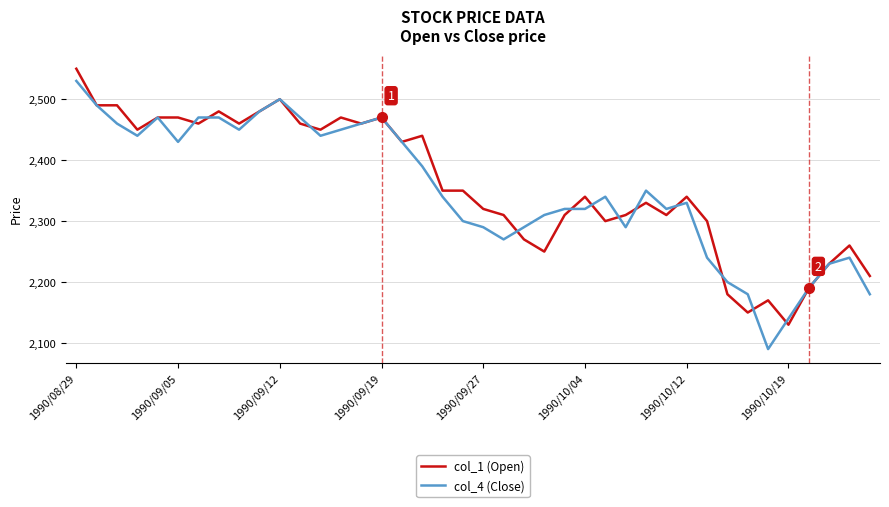

What is the minimum value shown in the chart?

2090